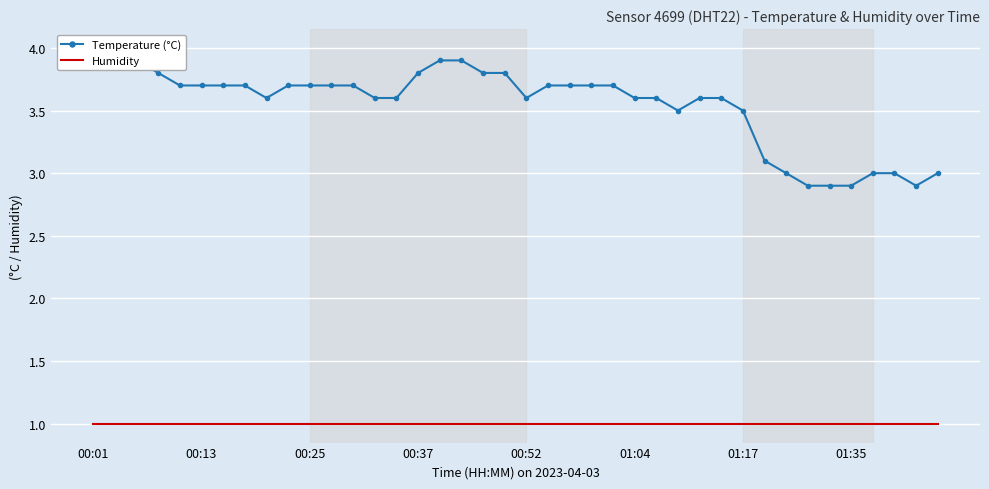

What is the maximum value for Humidity?

1.0